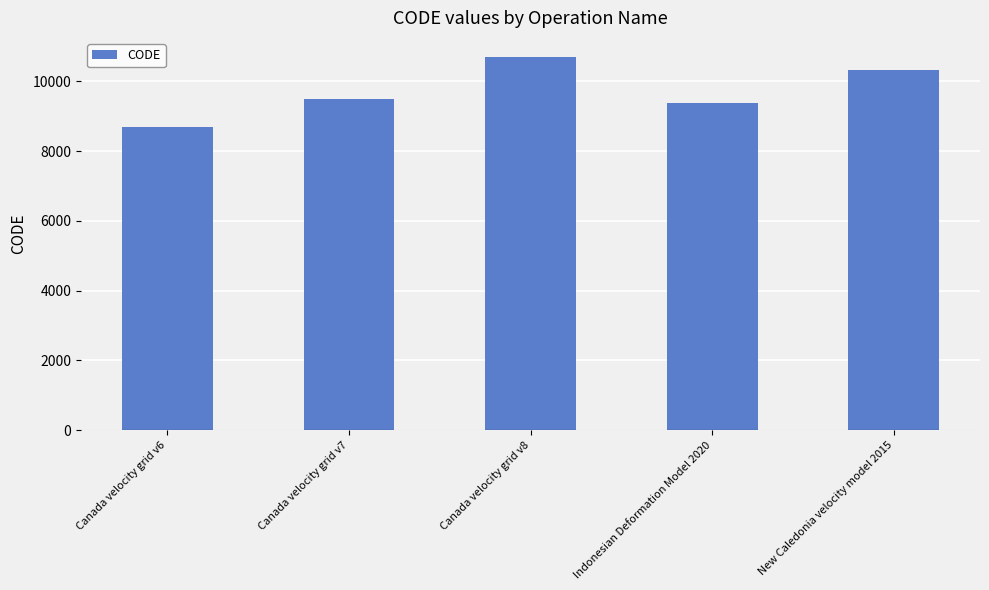

What is the smallest value displayed?

8676